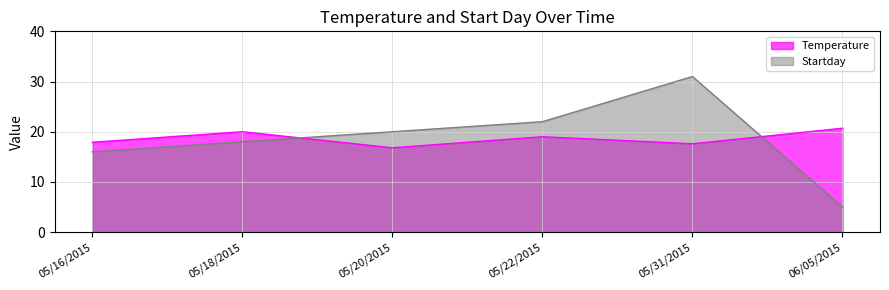

Reading right to left, extract all data points from this chart.

Temperature: 06/05/2015=20.7	05/31/2015=17.6	05/22/2015=19.0	05/20/2015=16.8	05/18/2015=20.0	05/16/2015=17.9
Startday: 06/05/2015=5.0	05/31/2015=31.0	05/22/2015=22.0	05/20/2015=20.0	05/18/2015=18.0	05/16/2015=16.0